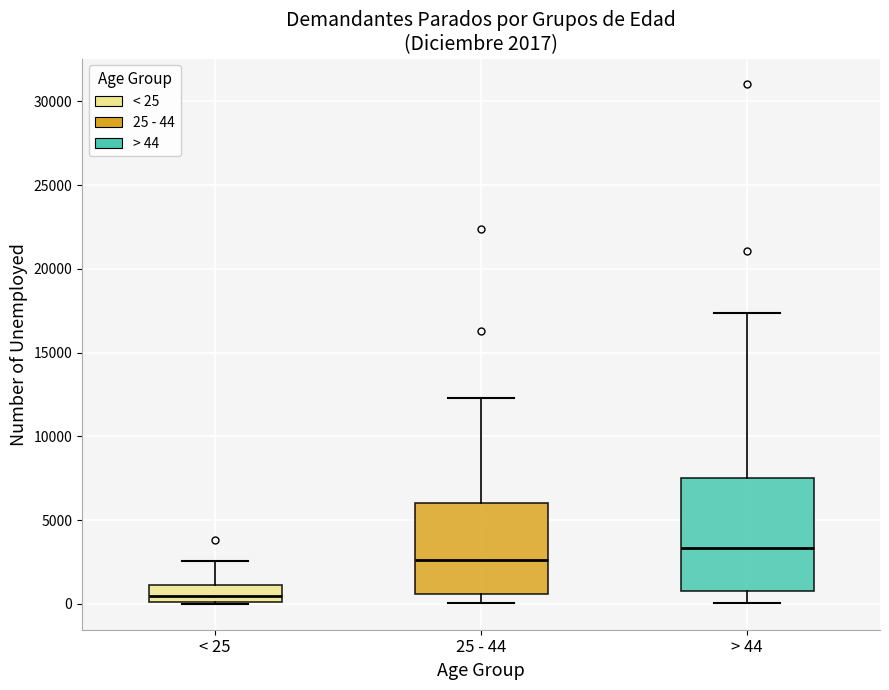

Which box is the tallest, from its lower edge to its upper edge?

> 44